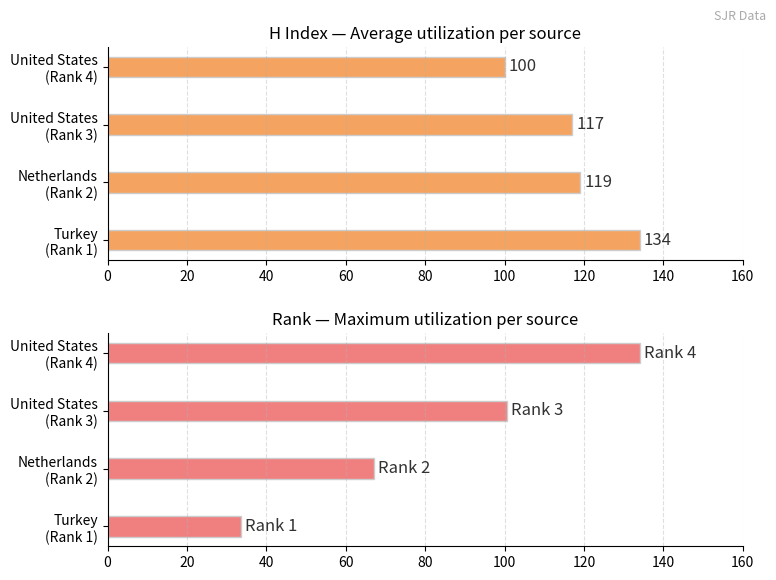

What is the value of the H index (Average) bar at the 3rd from the left?

117.0